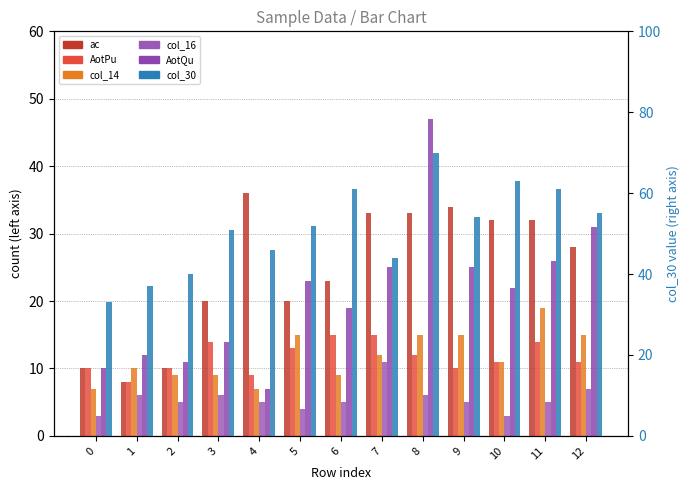

What is the difference between the maximum and minimum values in the AotPu series?

7